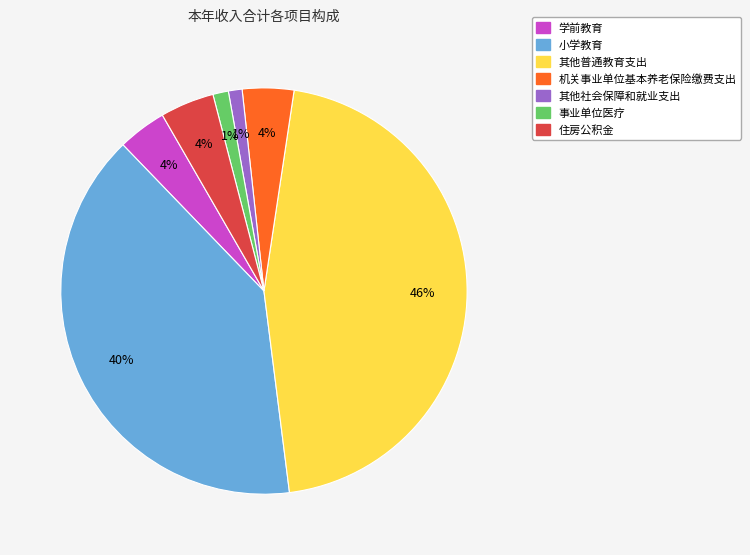

How many segments does this pie chart have?

7